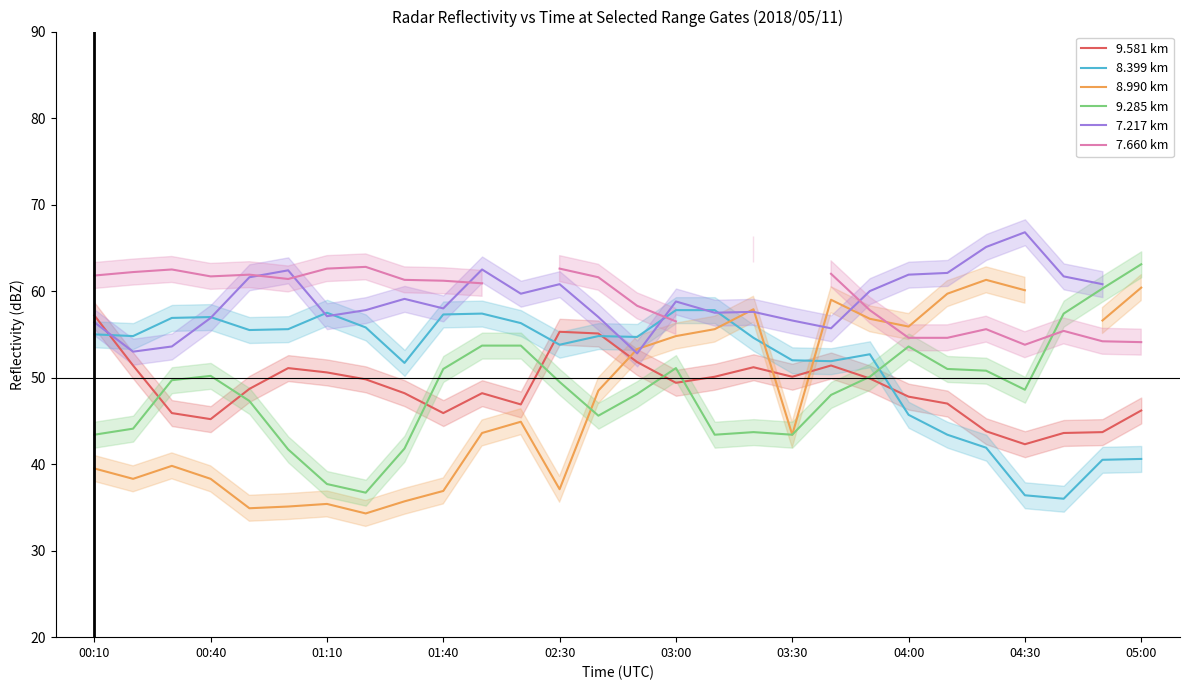

How many intersections are there between 8.399 km and 9.285 km?

1